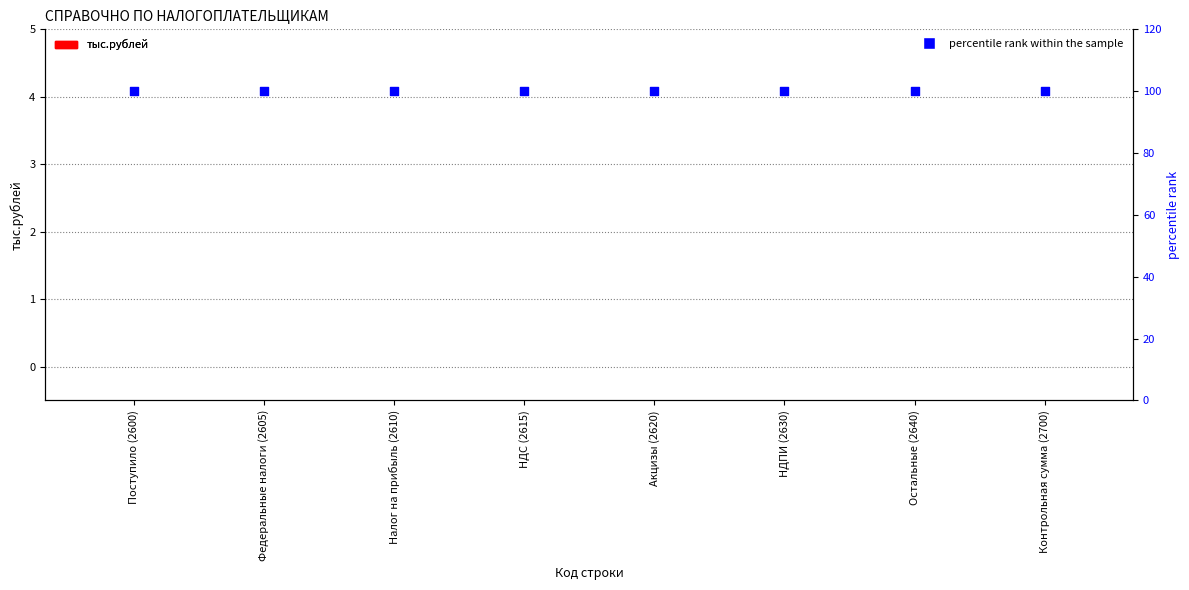

Which series has the largest total across all categories?

percentile rank within the sample